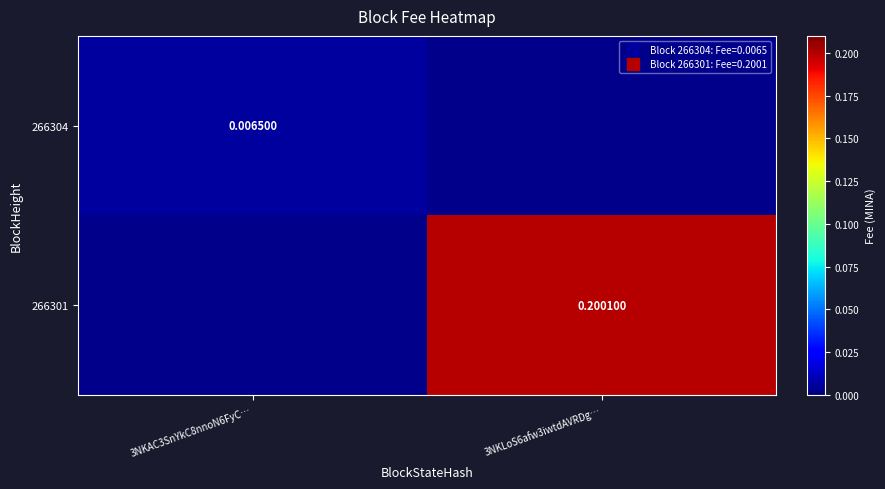

Rank the series by their average value, from highest to lowest.

266304, 266301